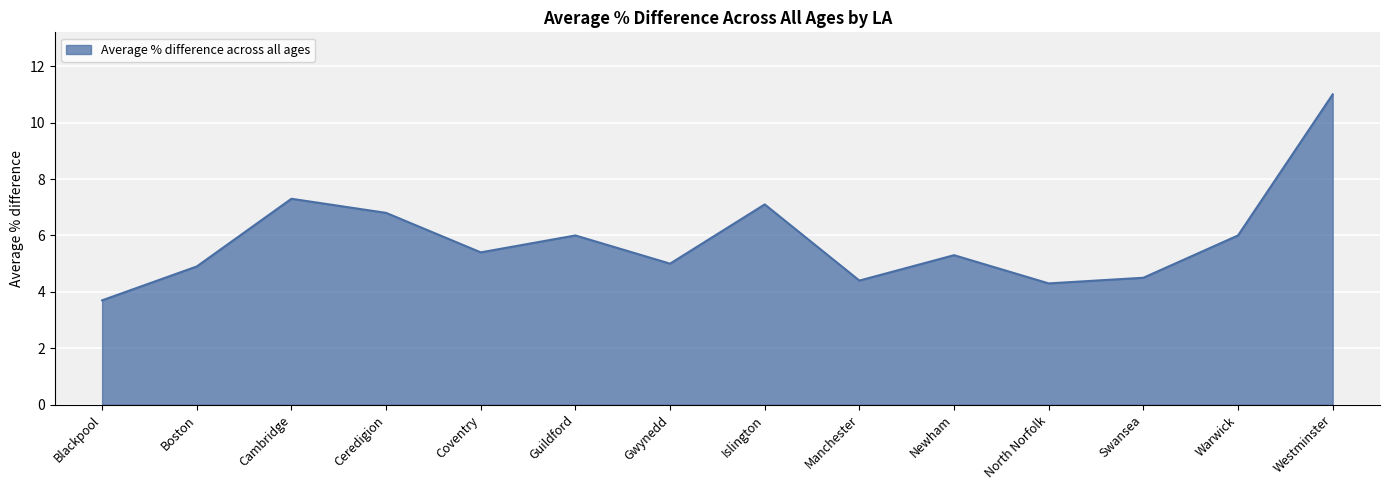

Where does the data first go above 5?

Cambridge